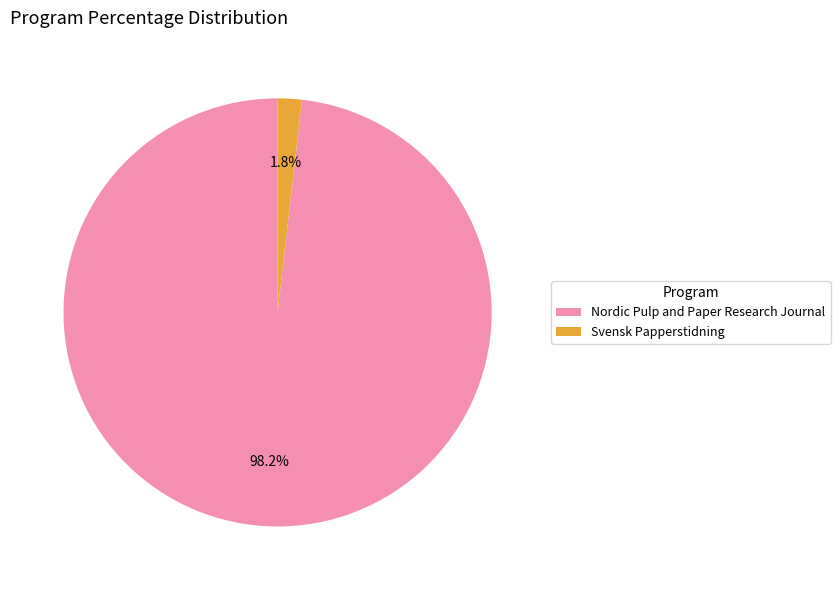

To the nearest percent, what portion does Svensk Papperstidning represent?

2%